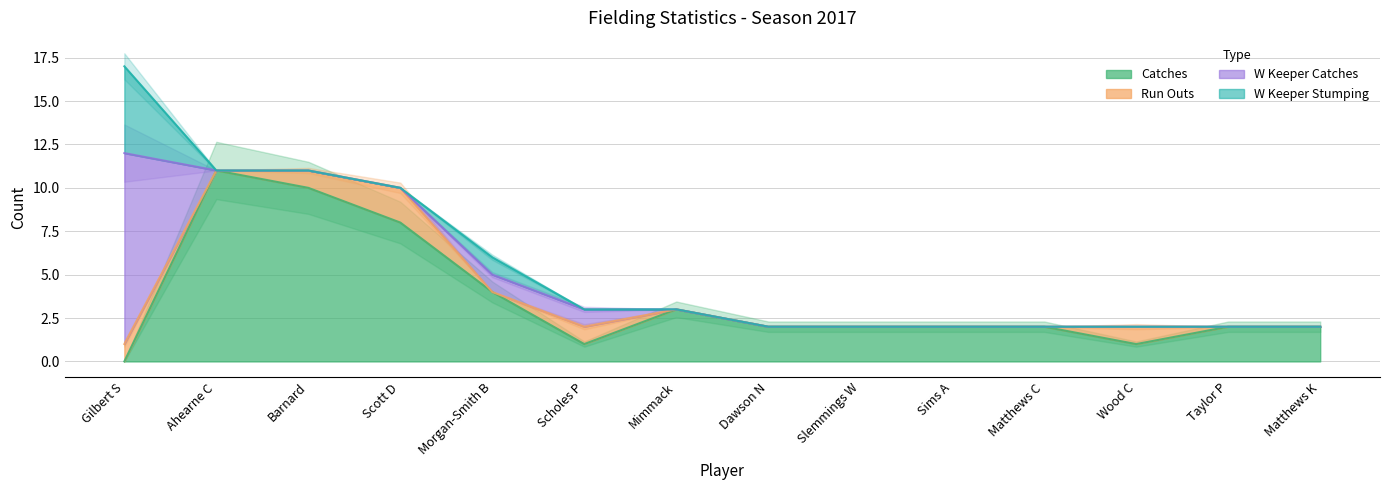

What is the label of the 12th point from the left?

Wood C